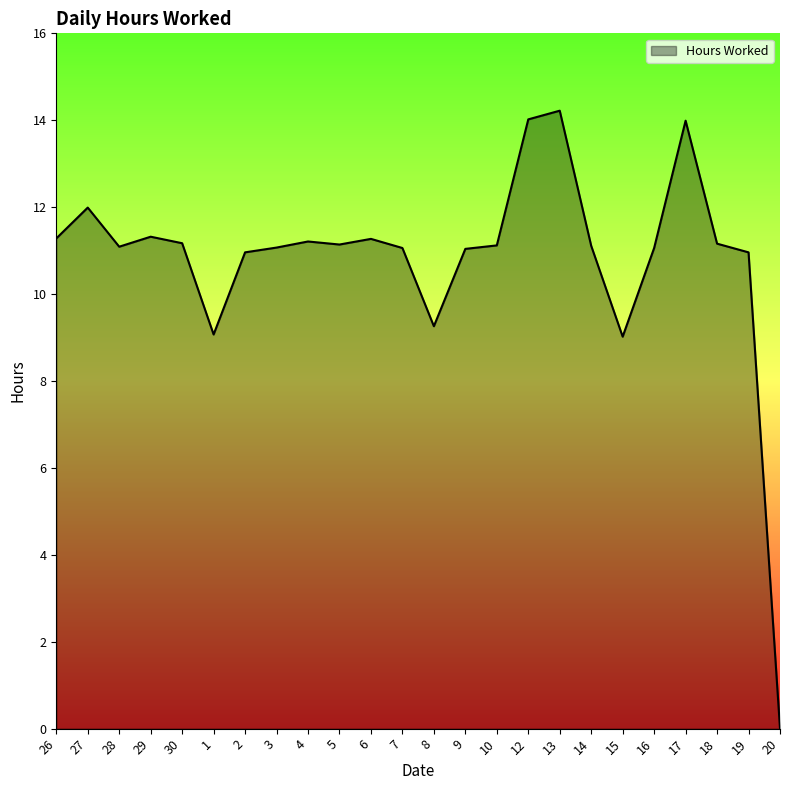

What is the difference between the values at 7 and 17?

2.9